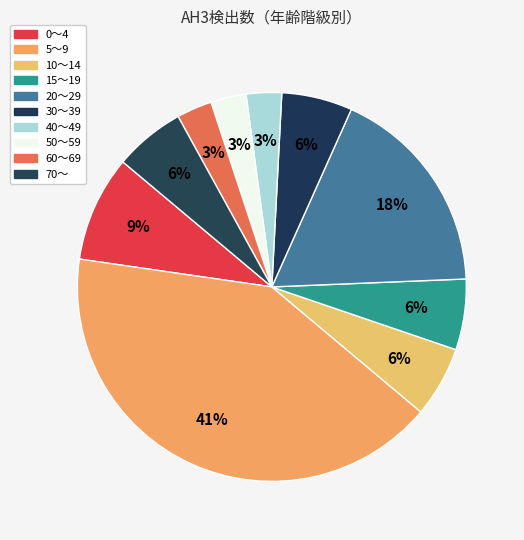

To the nearest percent, what is the average slice percentage?

10%